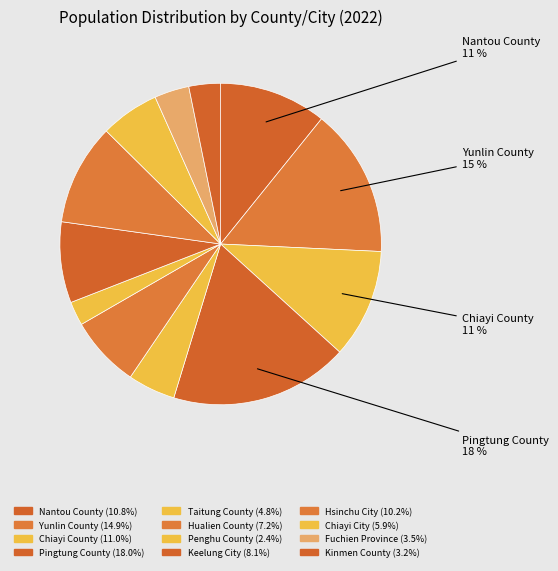

Combined, do Keelung City and Hualien County account for over 50%?

No